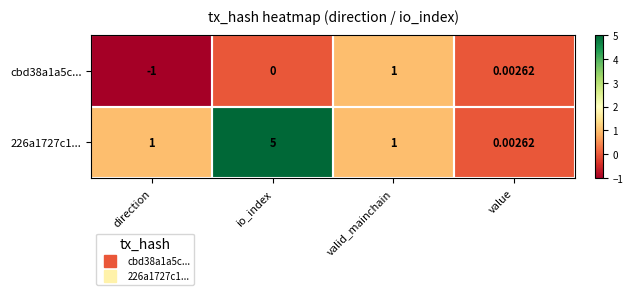

At which category is the sum across all series the highest?

io_index